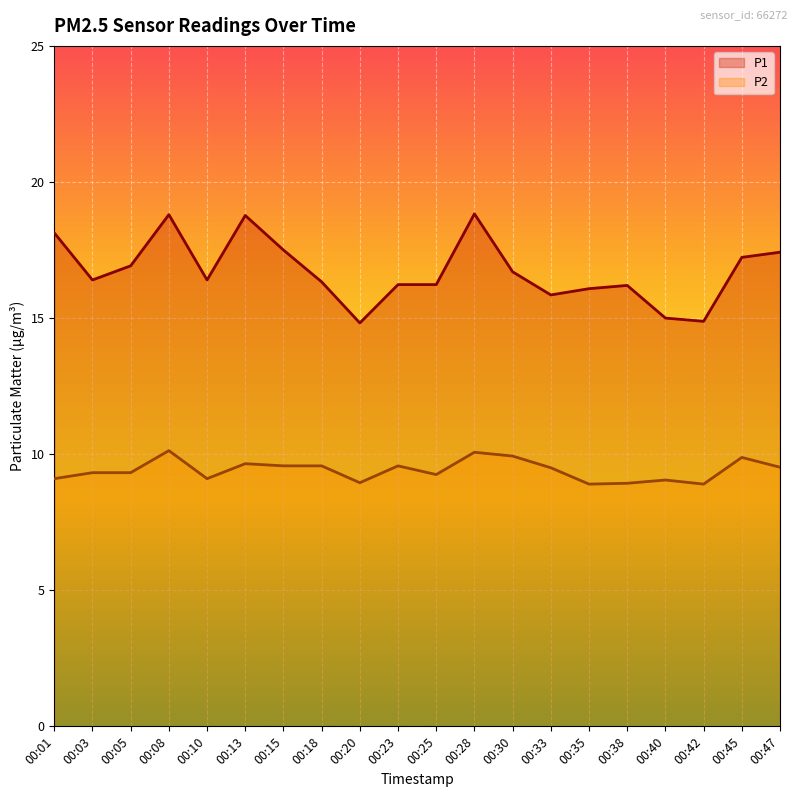

How many series are shown in this chart?

2